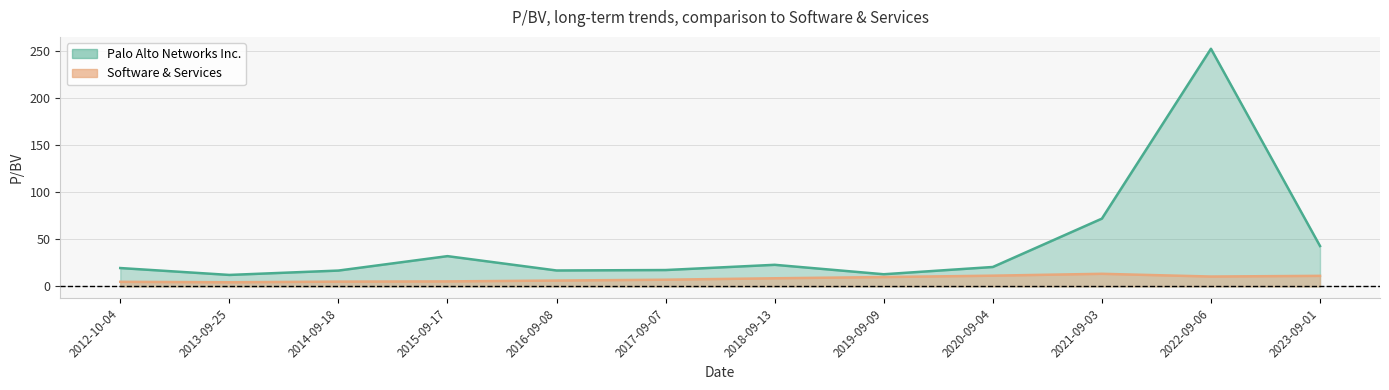

True or false: Software & Services and Palo Alto Networks Inc. cross at least once.

False